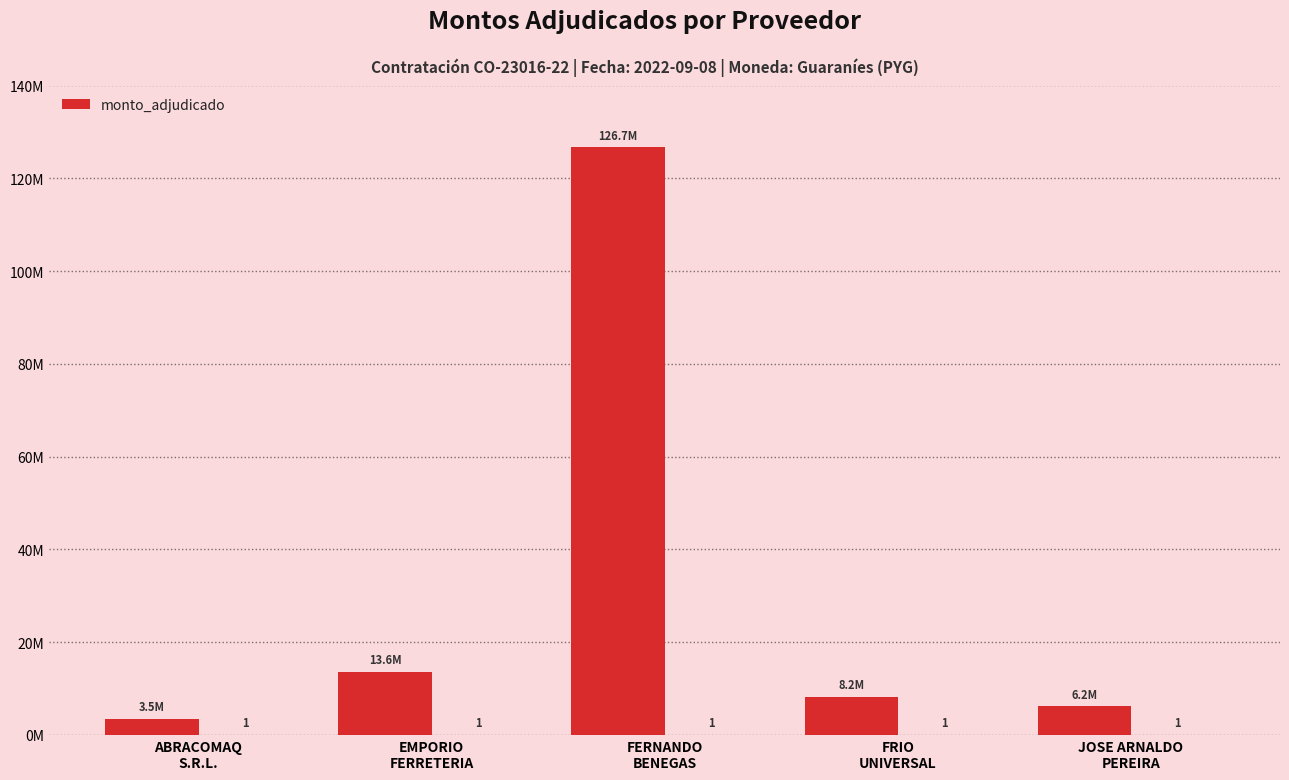

How many bars are there in total?

5